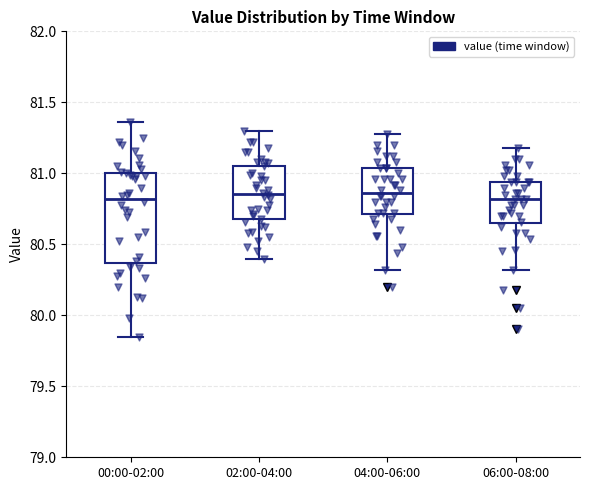

Comparing the boxes themselves (not the whiskers), which one is the tallest?

00:00-02:00